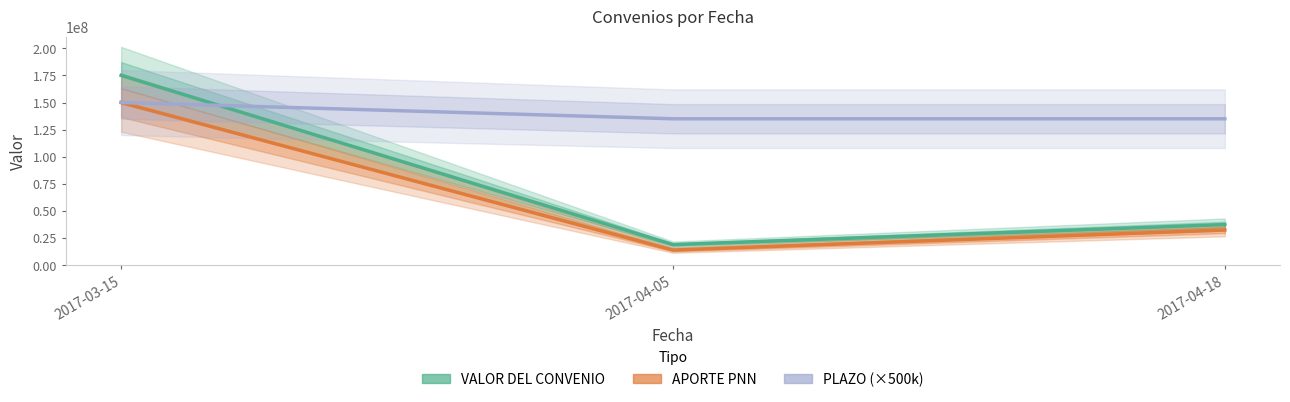

At which label does APORTE PNN reach its peak?

2017-03-15